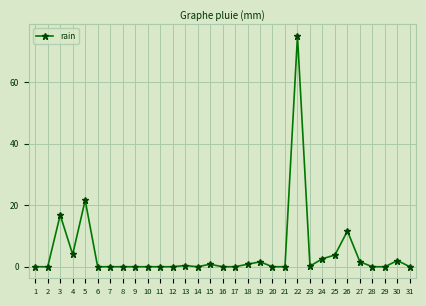

What is the value of the 22nd point from the left?

75.0